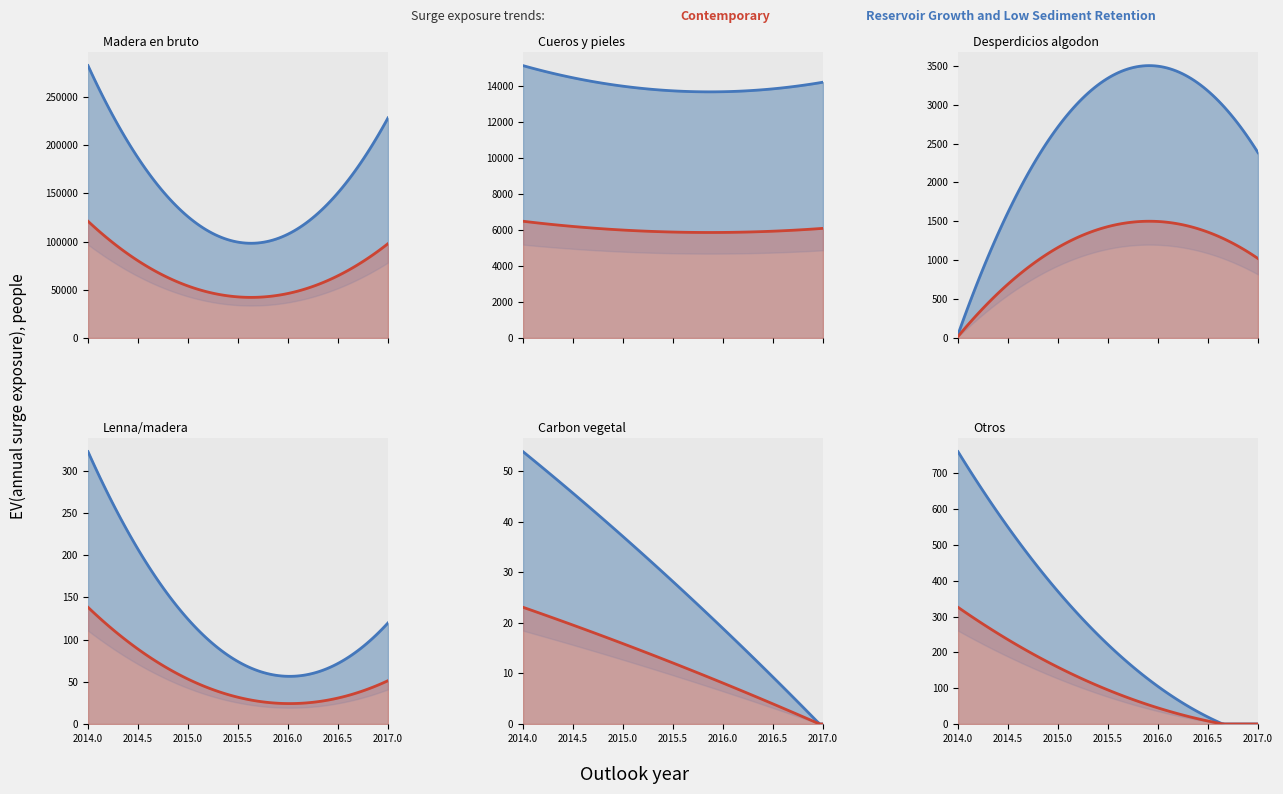

What is the label of the 5th point from the right?

Cueros y pieles